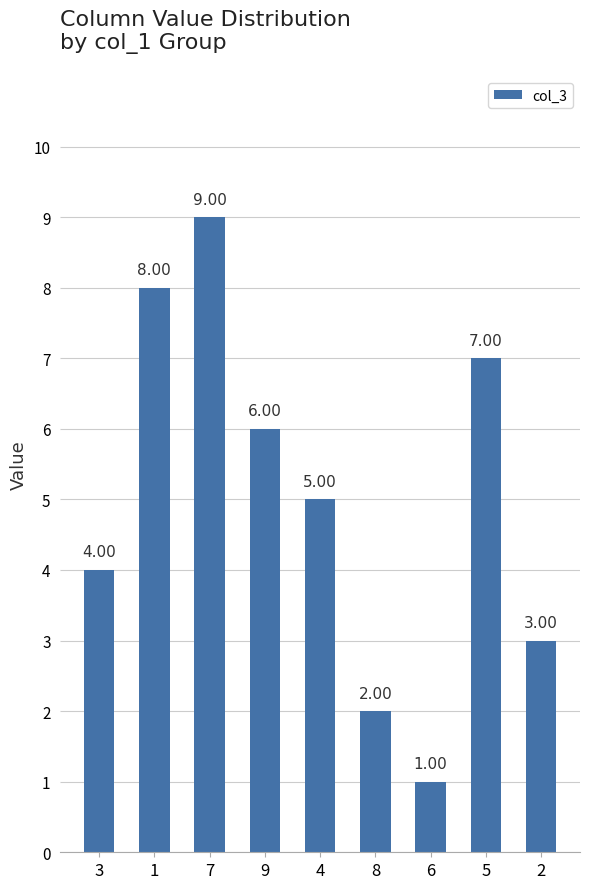

What is the change in value from 5 to 2?

-4